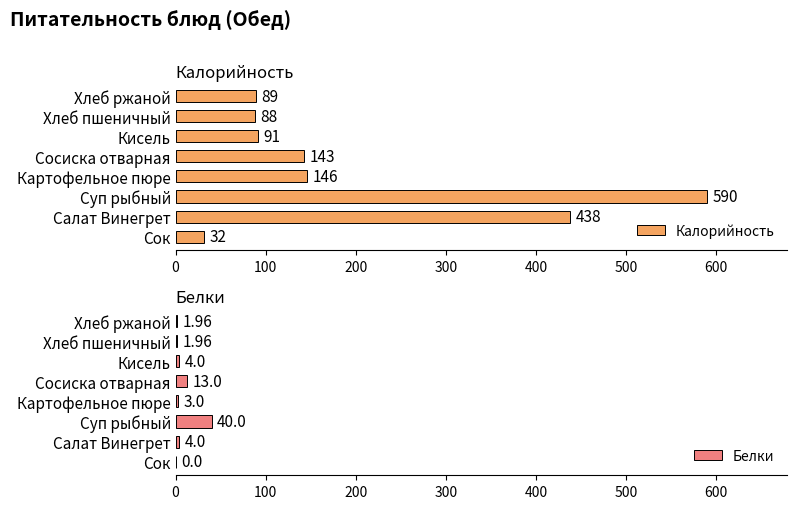

Where is Белки nearest to the value 20?

Сосиска отварная